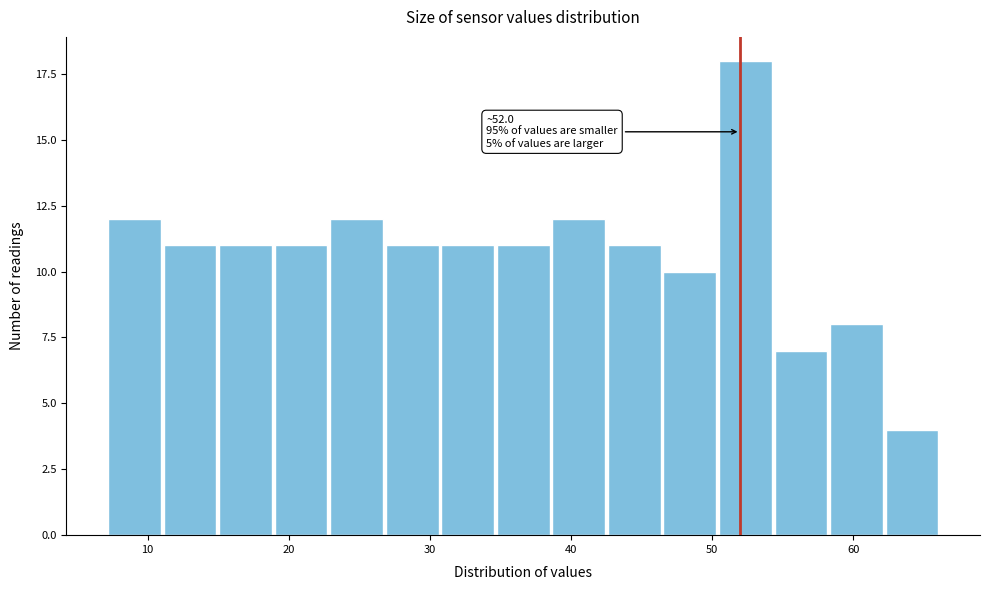

Around what value on the x-axis is the tallest bar? Give the approximate position of its centre, as read against the axis.

52